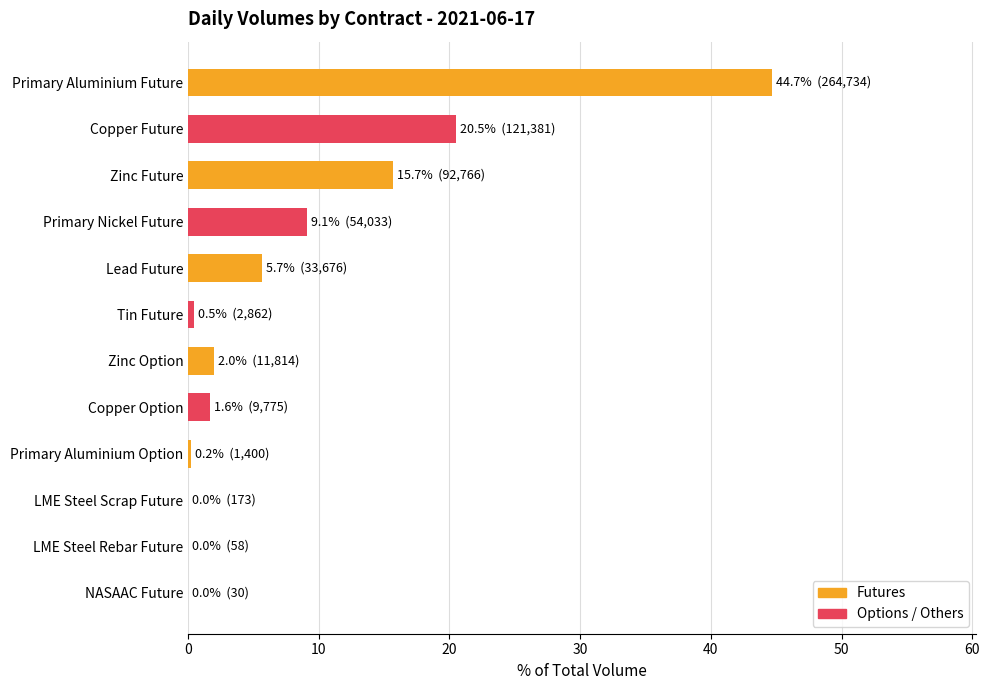

True or false: the data shows 2.0 at Primary Nickel Future.

False